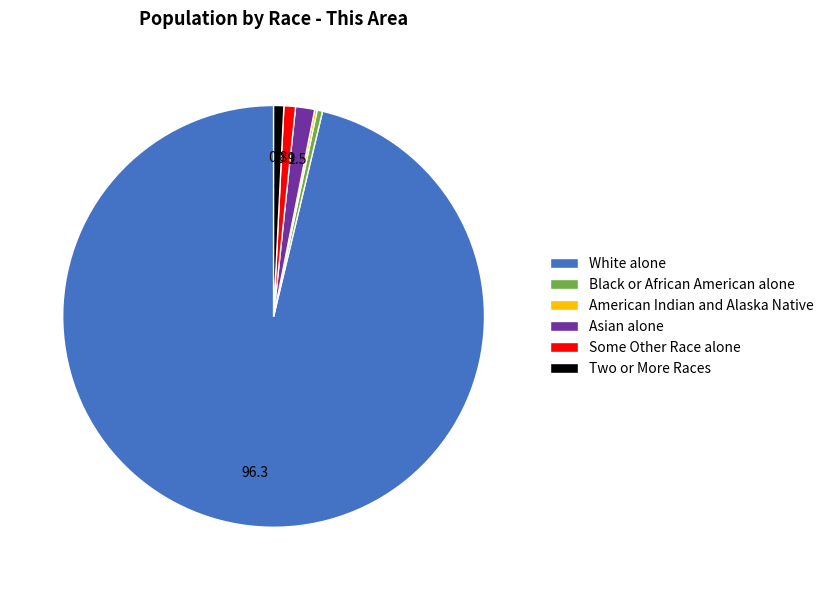

What is the majority slice?

White alone